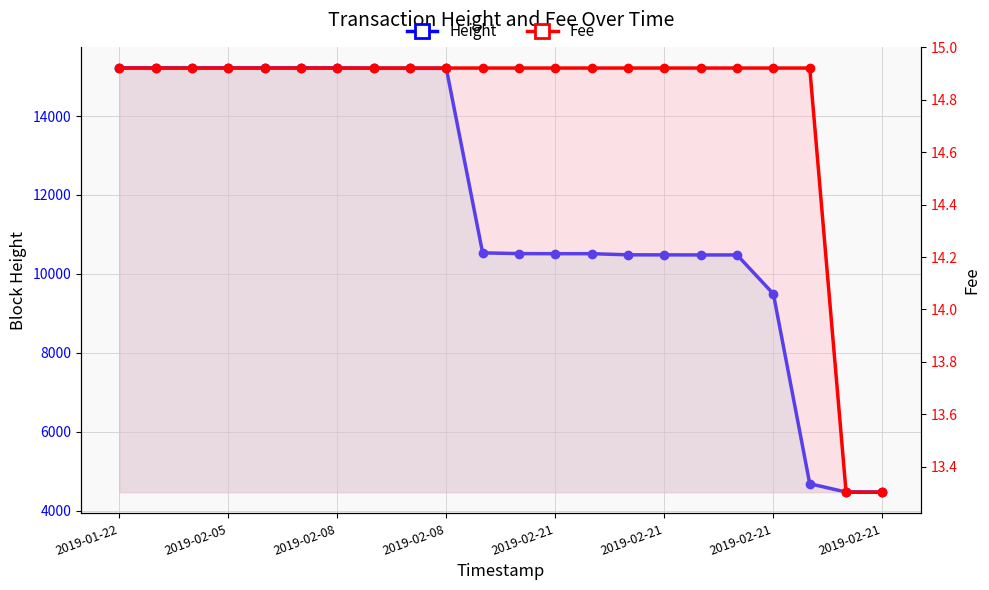

The value of Fee at 2019-02-21 is 14.9. True or false?

True